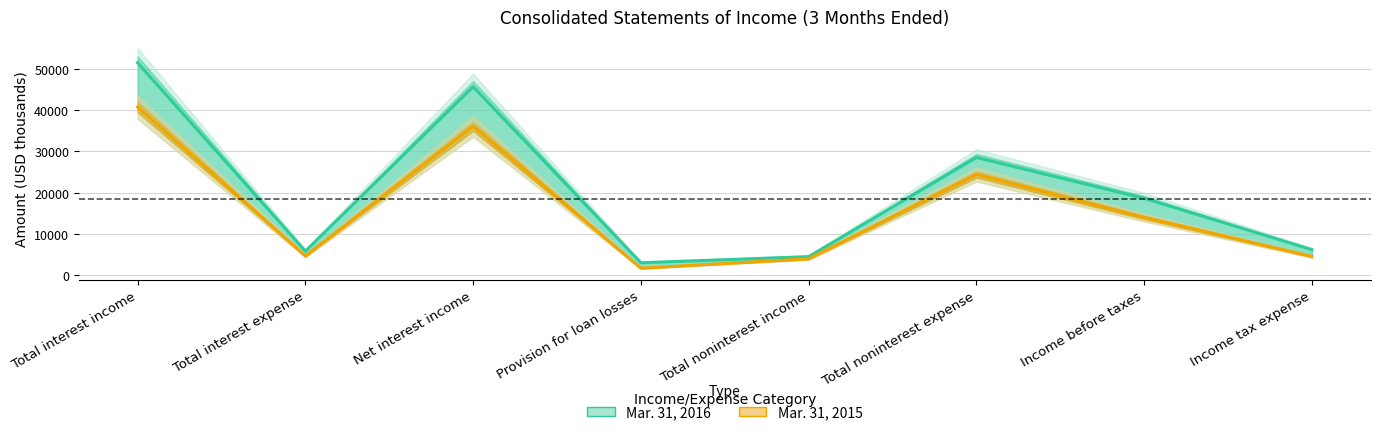

Count the number of categories in the chart.

8